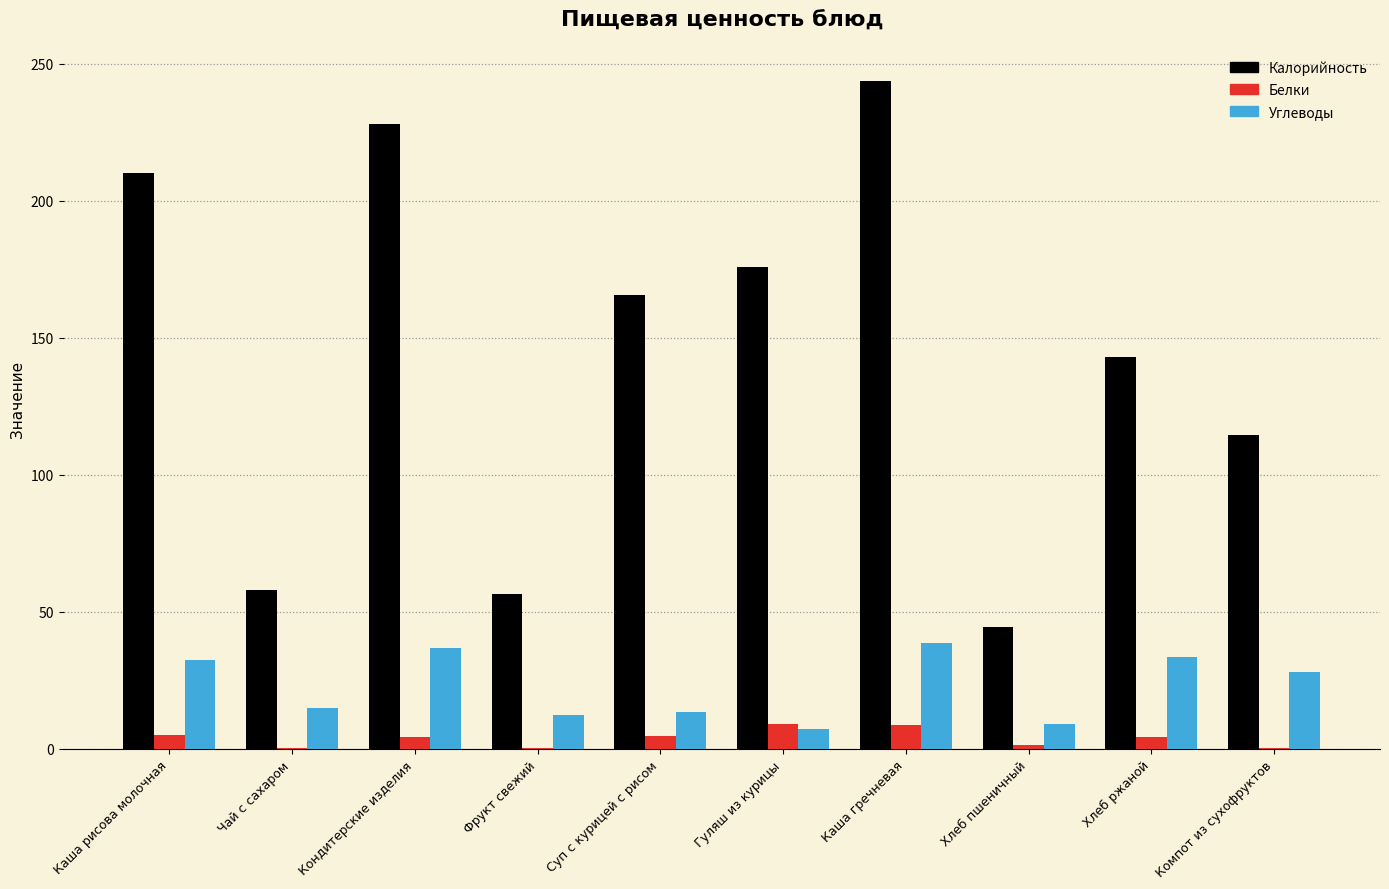

Which series changed the most between Кондитерские изделия and Хлеб ржаной?

Калорийность